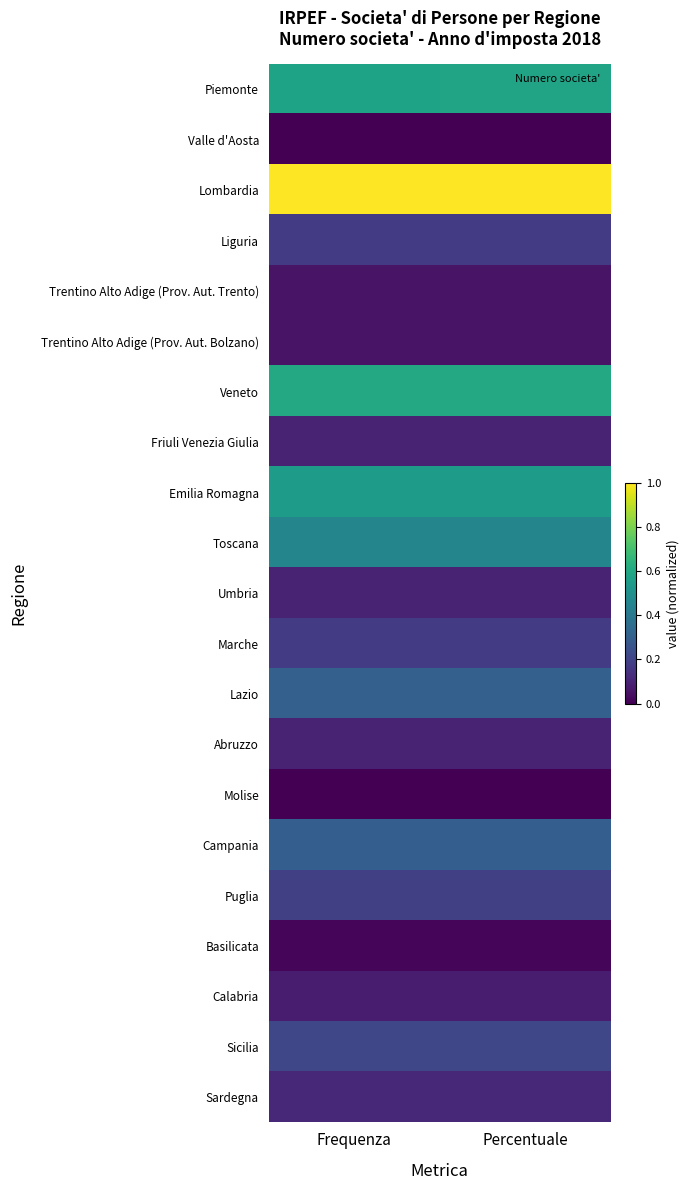

How many distinct data groups are displayed?

21